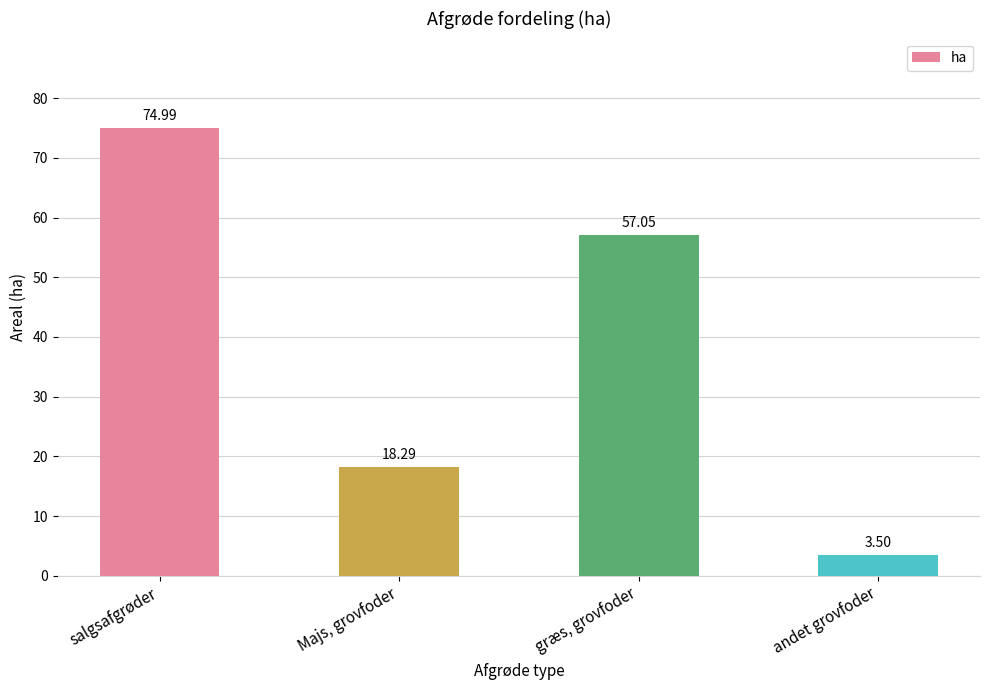

Count the number of values greater than 57.

2